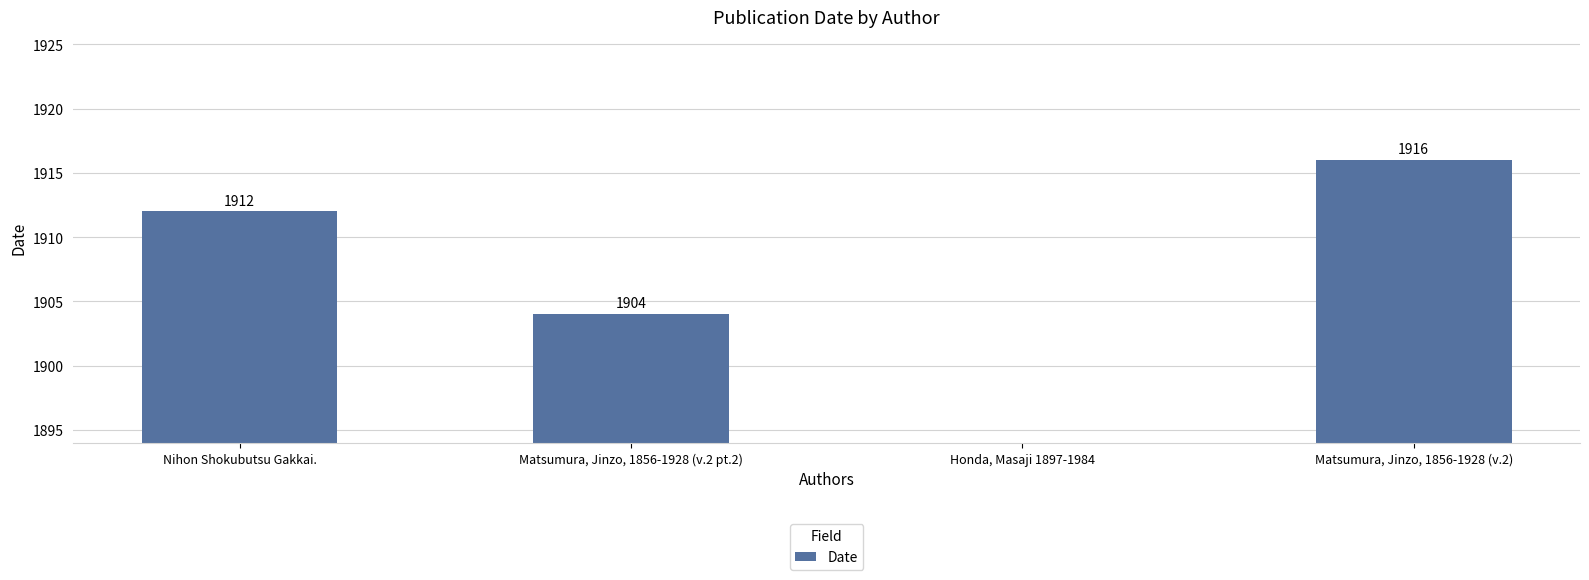

Rank the categories by value from highest to lowest.

Matsumura, Jinzo, 1856-1928 (v.2), Nihon Shokubutsu Gakkai., Matsumura, Jinzo, 1856-1928 (v.2 pt.2), Honda, Masaji 1897-1984